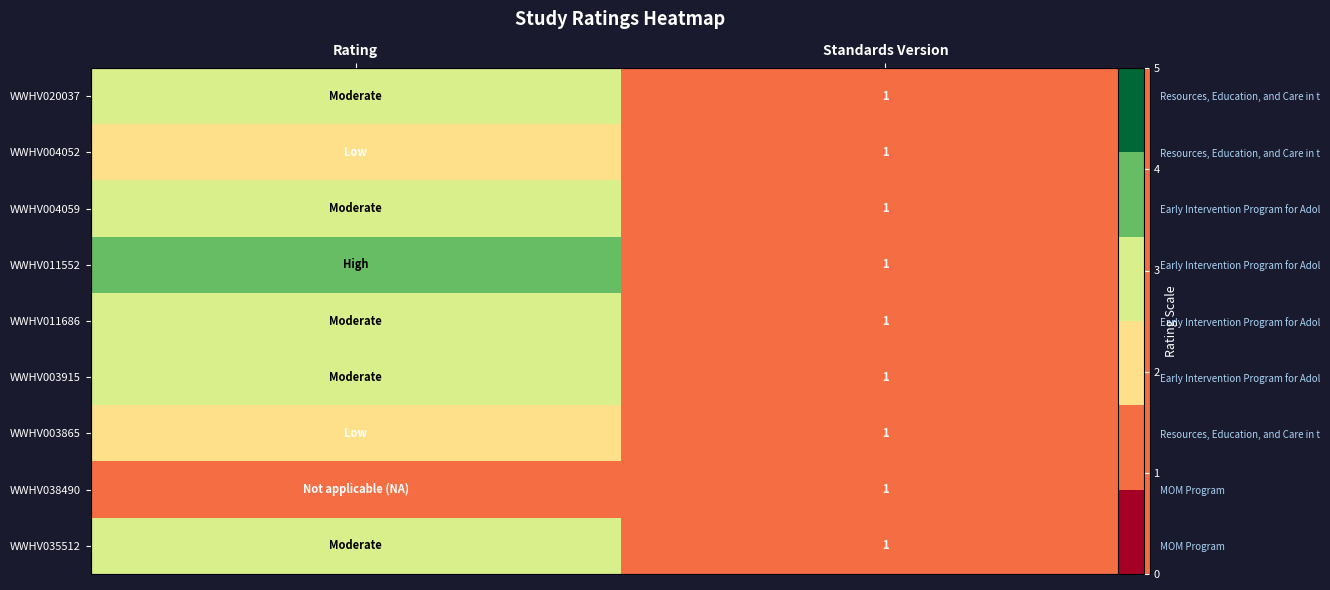

At which label is WWHV011552 closest to 2?

Standards Version